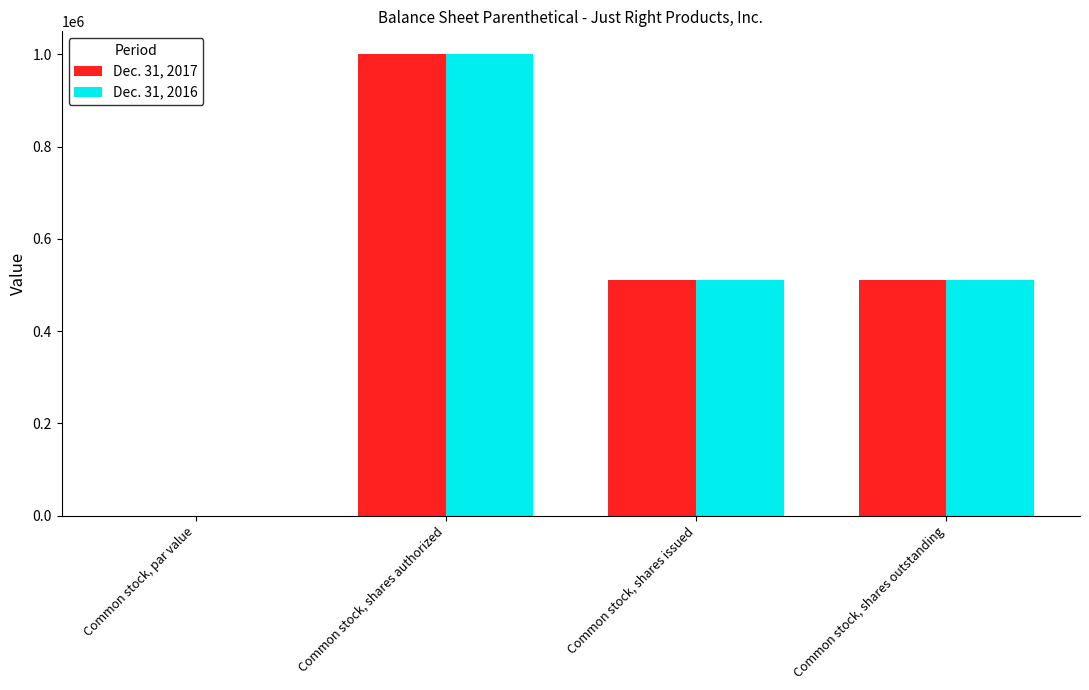

What is the maximum value for Dec. 31, 2016?

1000000.0